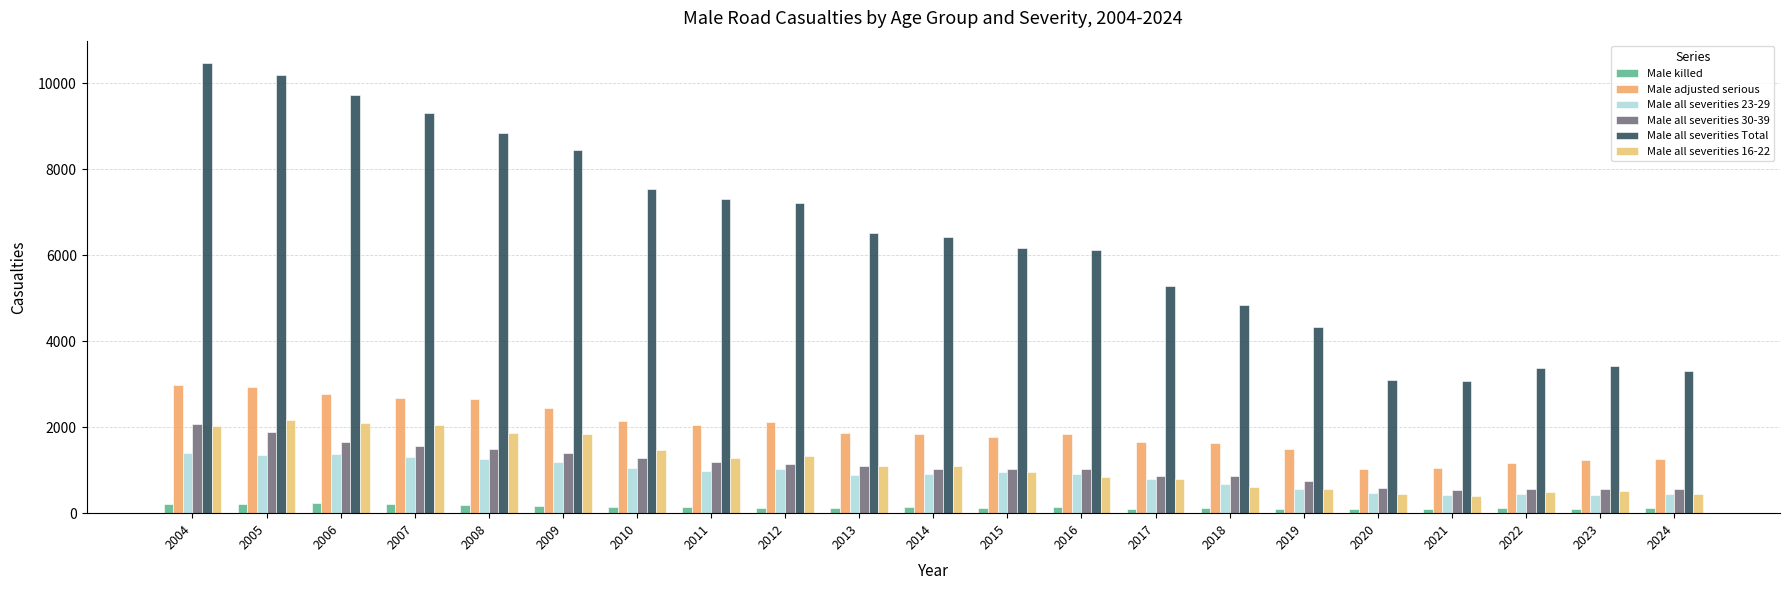

The Male all severities 30-39 series shows 1317.4 at 2019. True or false?

False